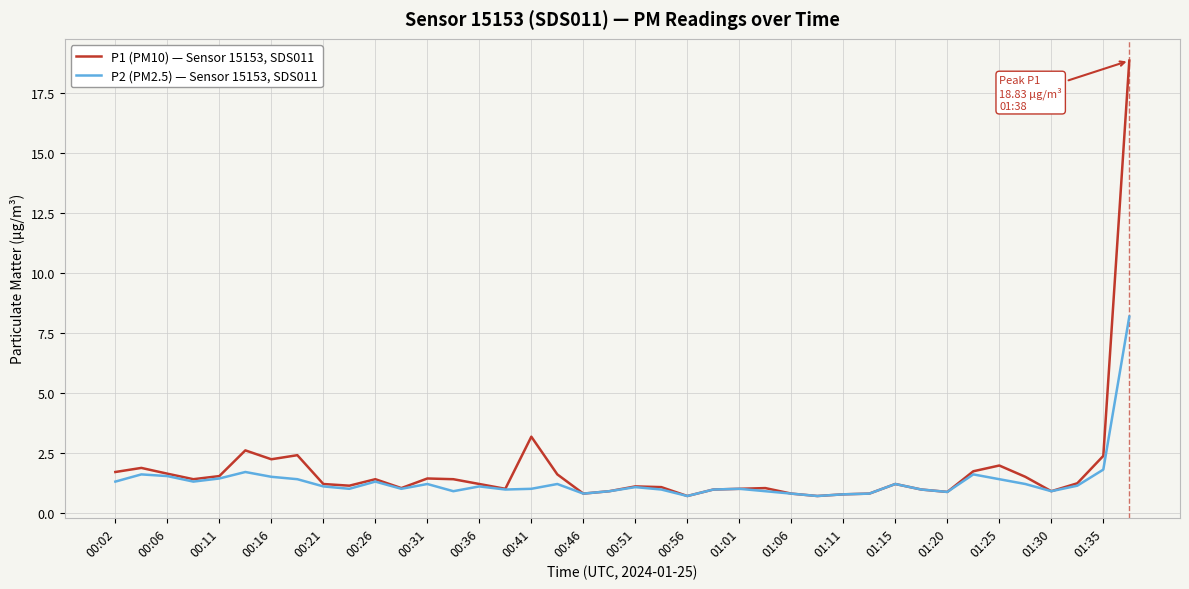

What is the maximum value for P1 (PM10) — Sensor 15153, SDS011?

18.8